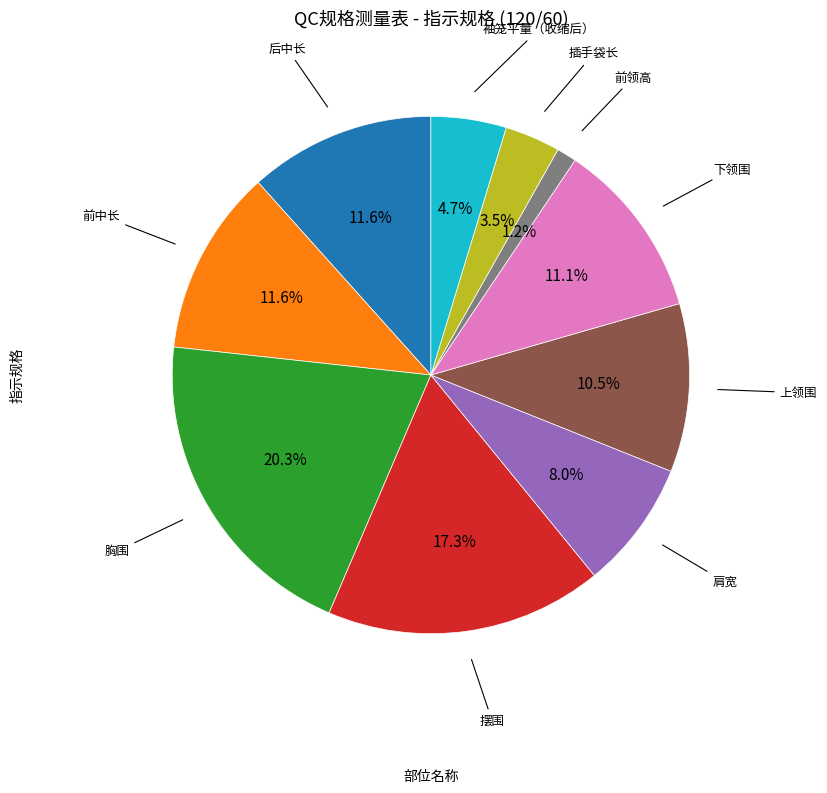

To the nearest percent, what is the difference between the largest and smallest slice percentages?

19%